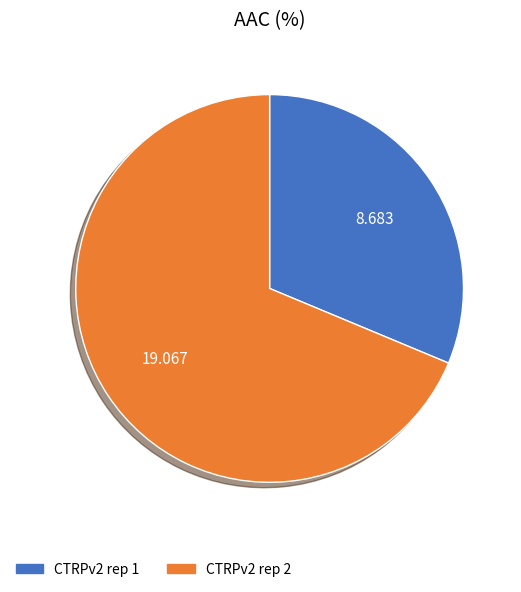

Is there any slice that represents more than half of the pie?

Yes